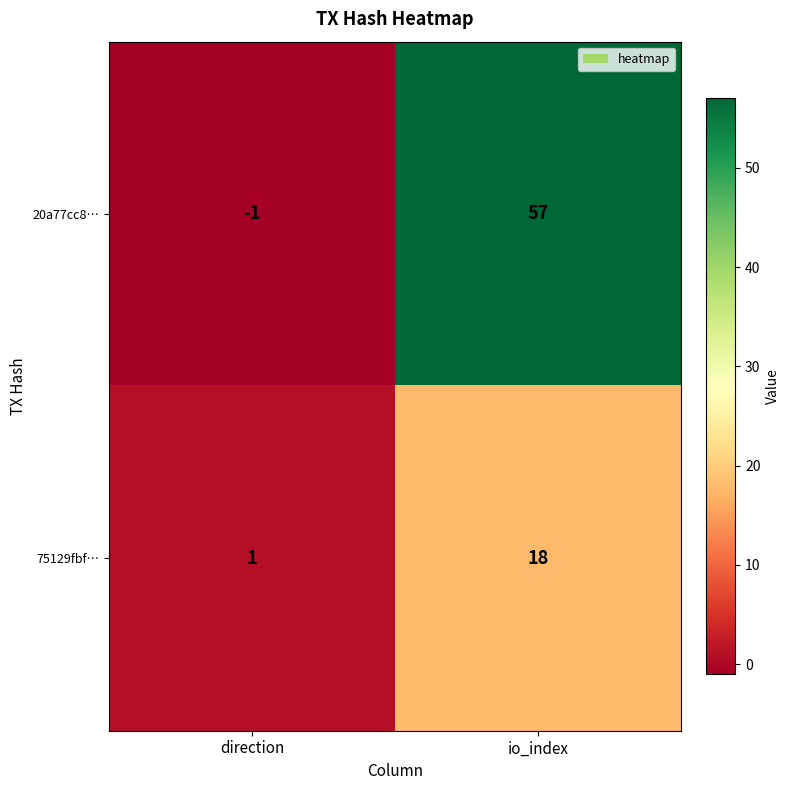

The 20a77cc8… series shows 57 at io_index. True or false?

True